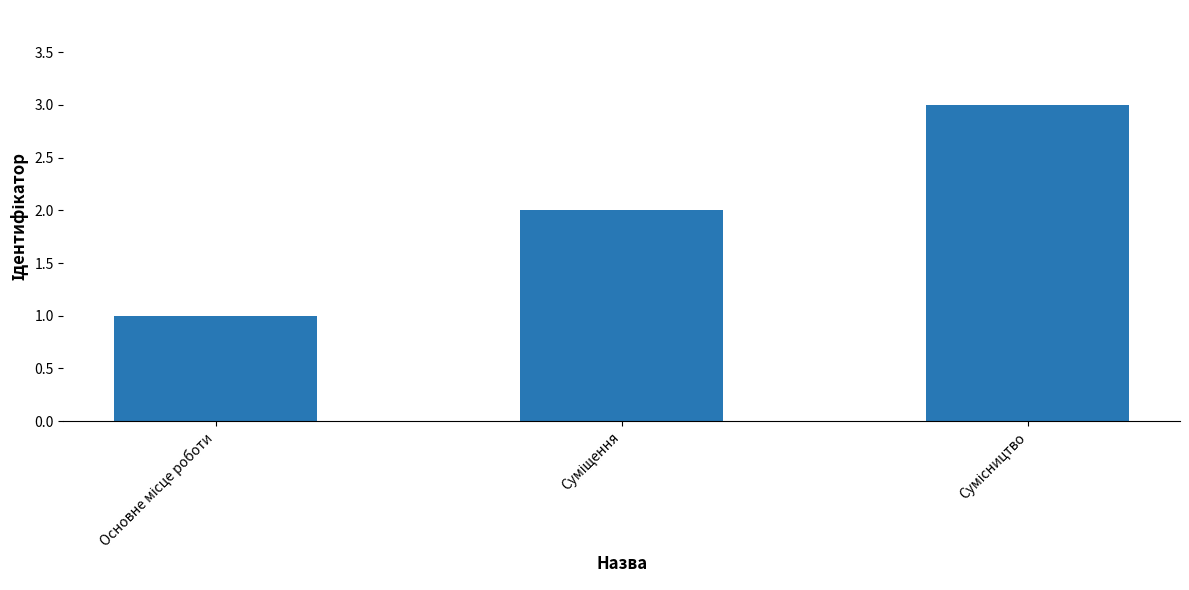

What is the smallest value displayed?

1